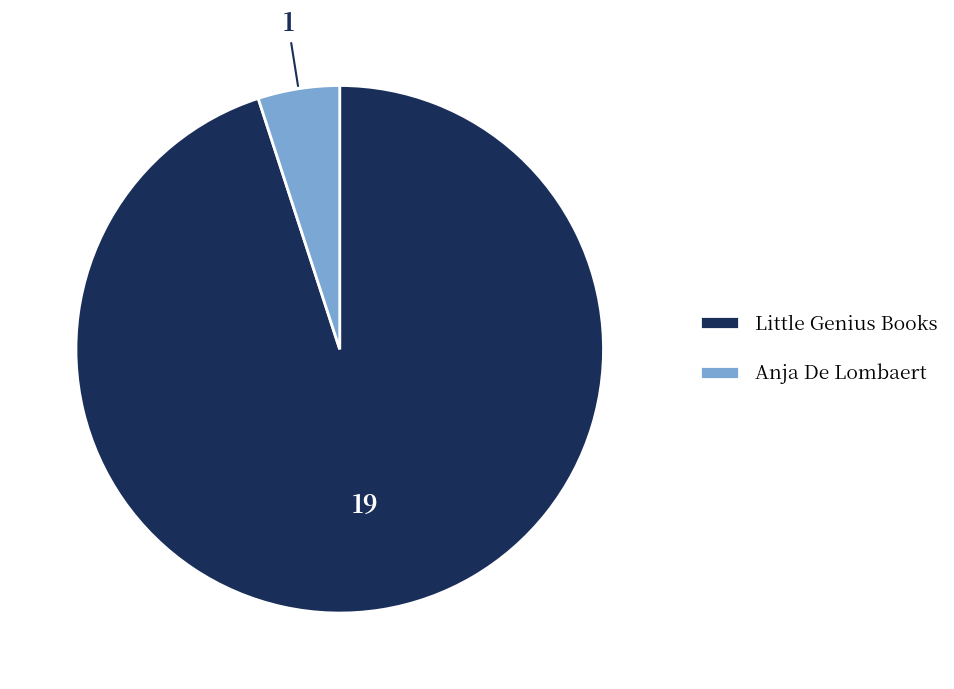

Is it true that Anja De Lombaert is 5% of the pie?

True